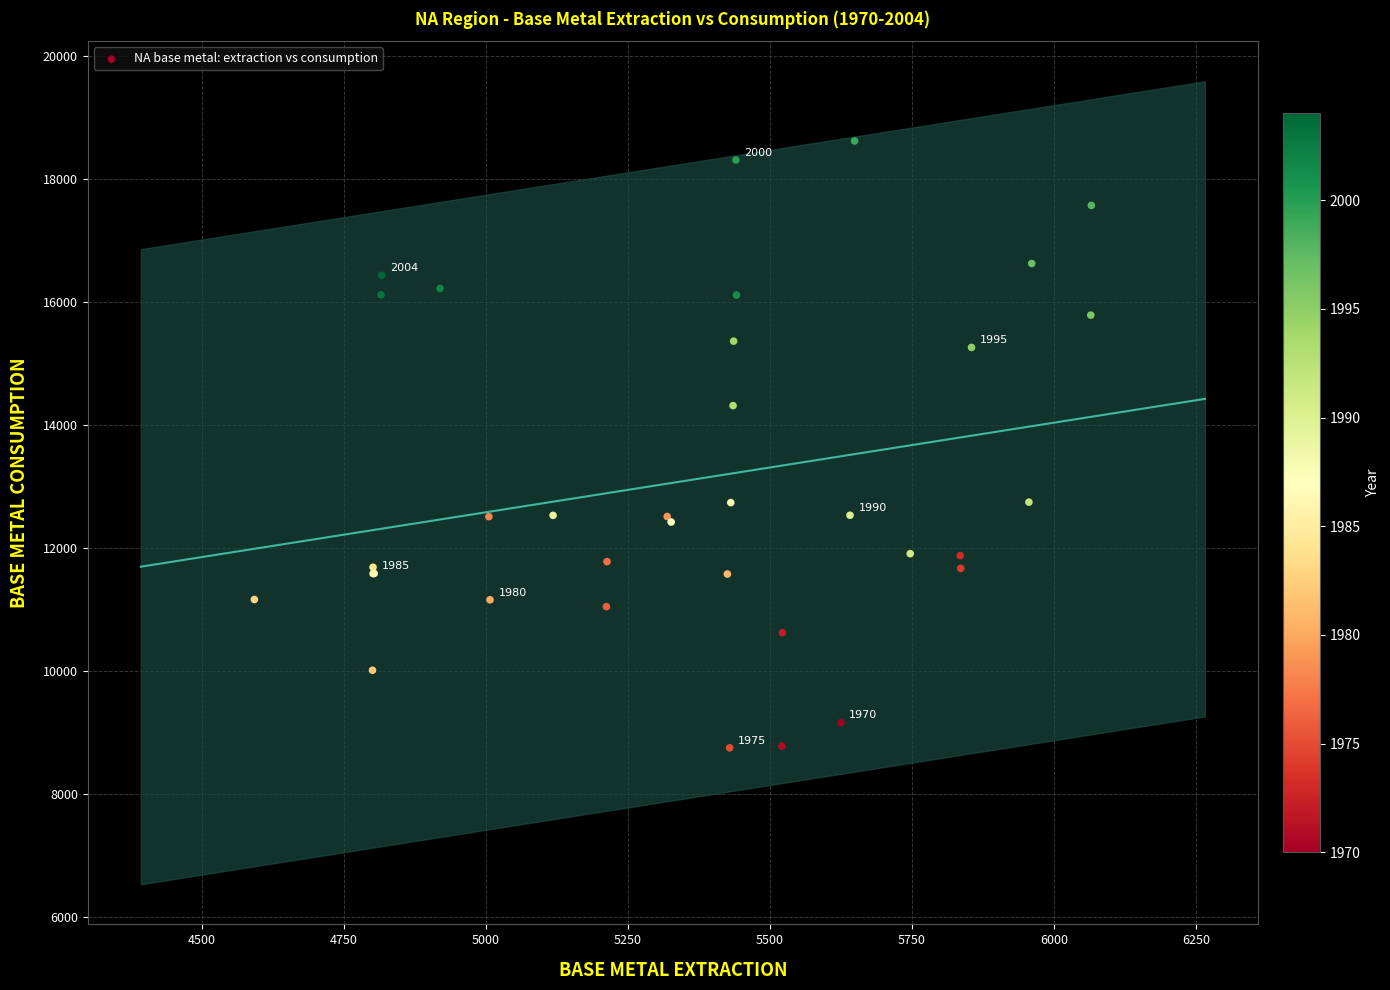

What Y value in the scatter plot is closest to 13688?

14319